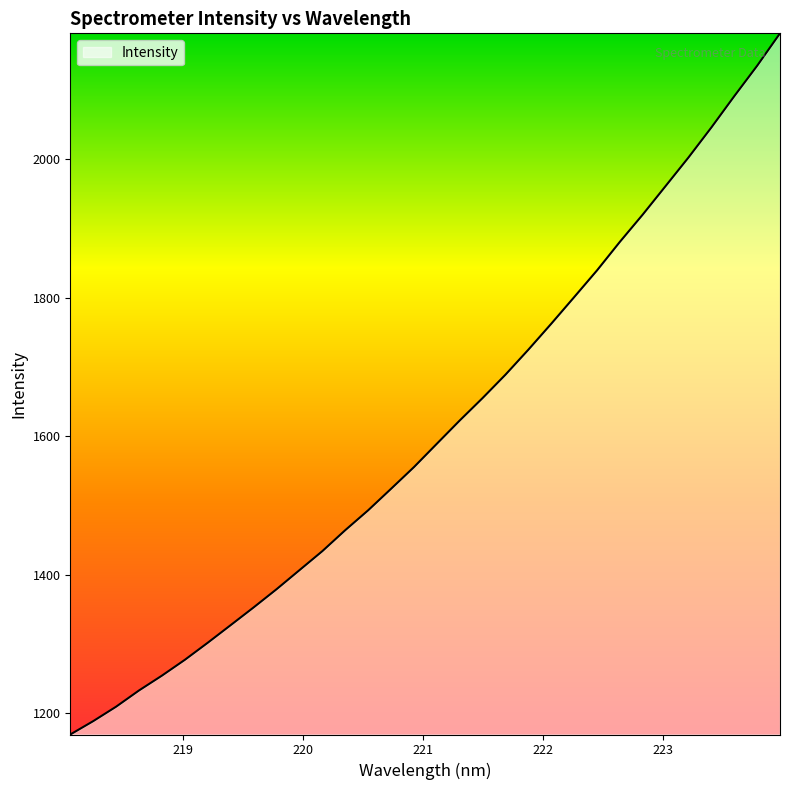

What is the greatest value displayed?

2182.2